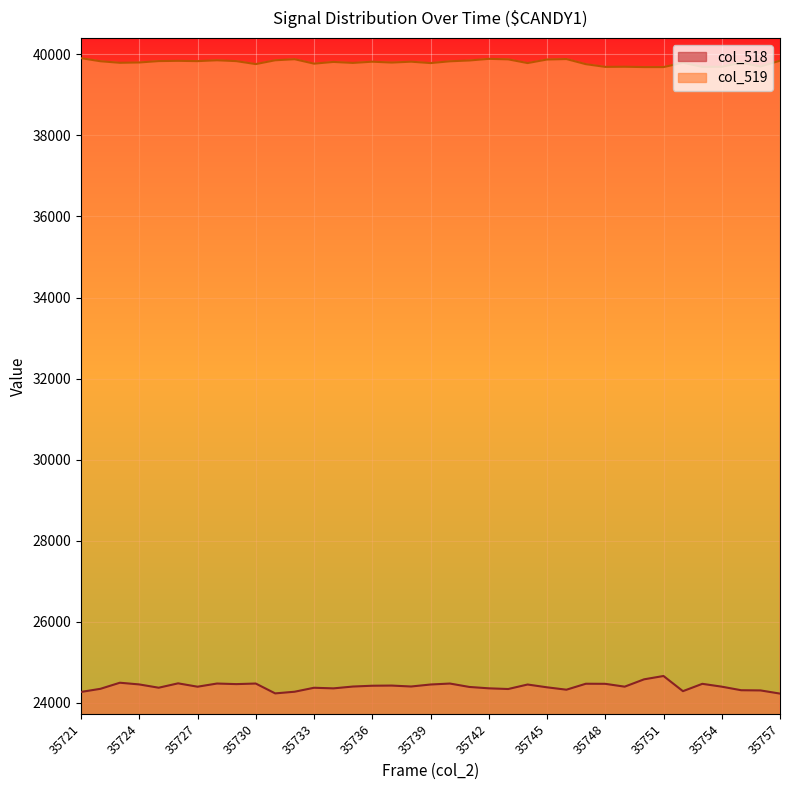

Is it true that col_518 equals 14383 at 35730?

False